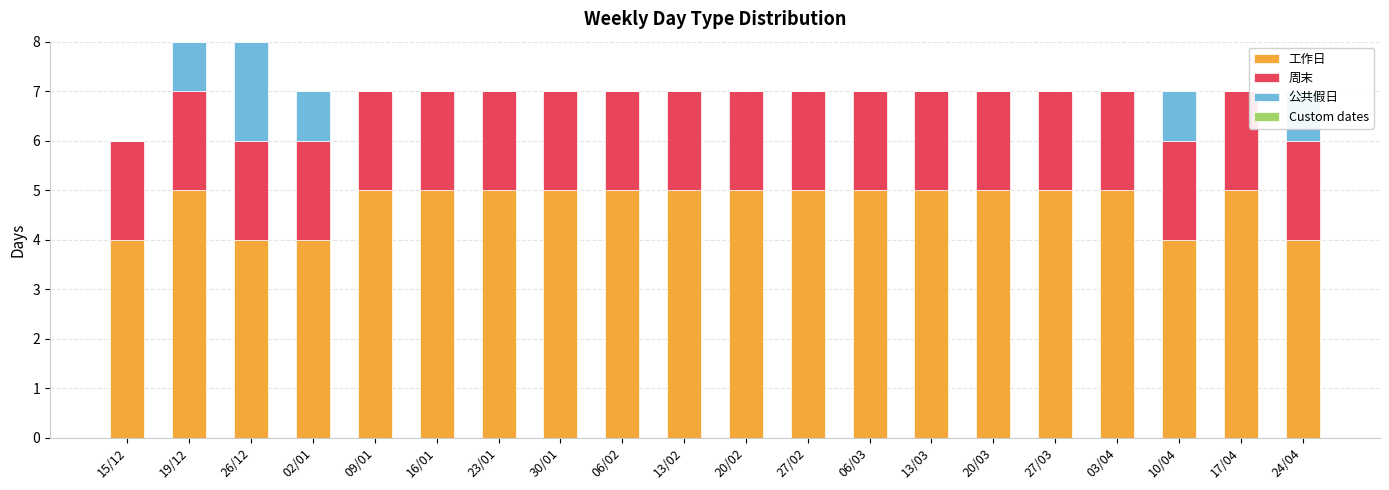

What is the highest value of the 工作日 series?

5